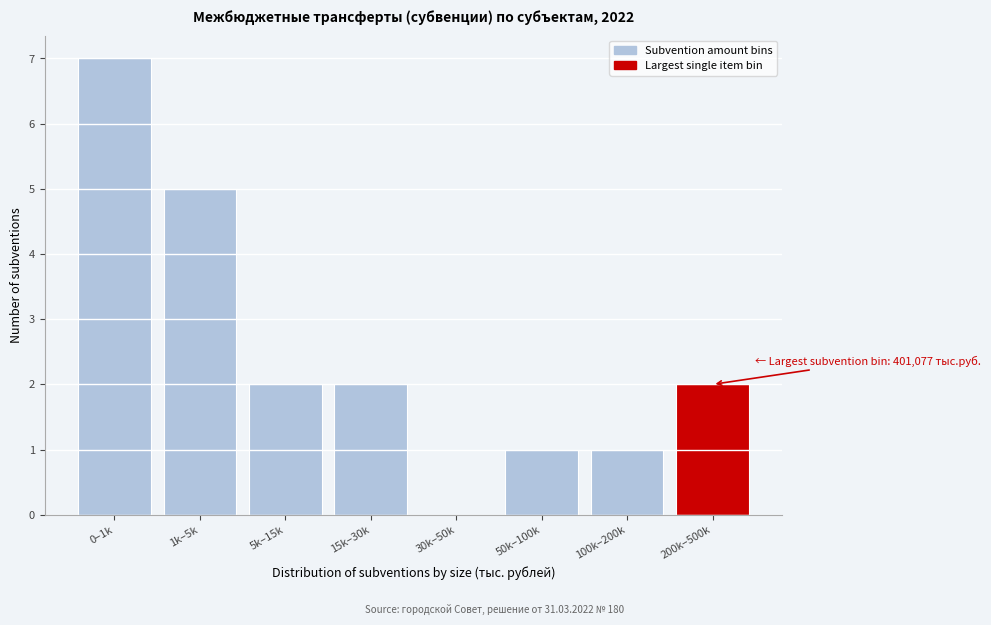

Reading left to right, transcribe all the data shown in this chart.

0–1k=7	1k–5k=5	5k–15k=2	15k–30k=2	30k–50k=0	50k–100k=1	100k–200k=1	200k–500k=2